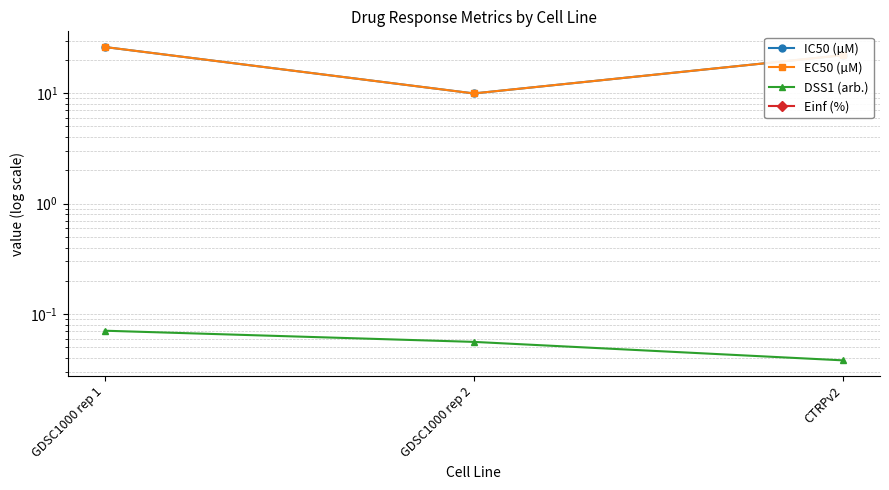

Reading left to right, list all the values displayed in this chart.

IC50 (µM): GDSC1000 rep 1=26.2	GDSC1000 rep 2=9.9	CTRPv2=22.1
EC50 (µM): GDSC1000 rep 1=26.2	GDSC1000 rep 2=9.9	CTRPv2=22.1
DSS1 (arb.): GDSC1000 rep 1=0.1	GDSC1000 rep 2=0.1	CTRPv2=0.0
Einf (%): GDSC1000 rep 1=0.0	GDSC1000 rep 2=0.0	CTRPv2=0.0